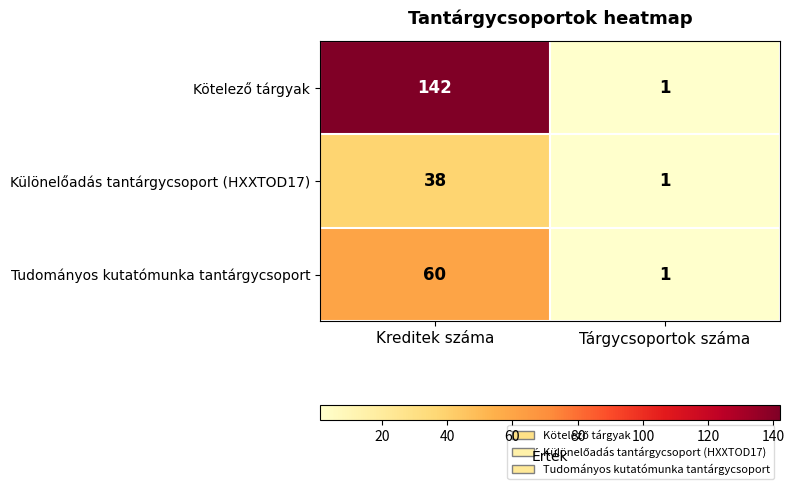

Rank the categories by Tudományos kutatómunka tantárgycsoport value from lowest to highest.

Tárgycsoportok száma, Kreditek száma